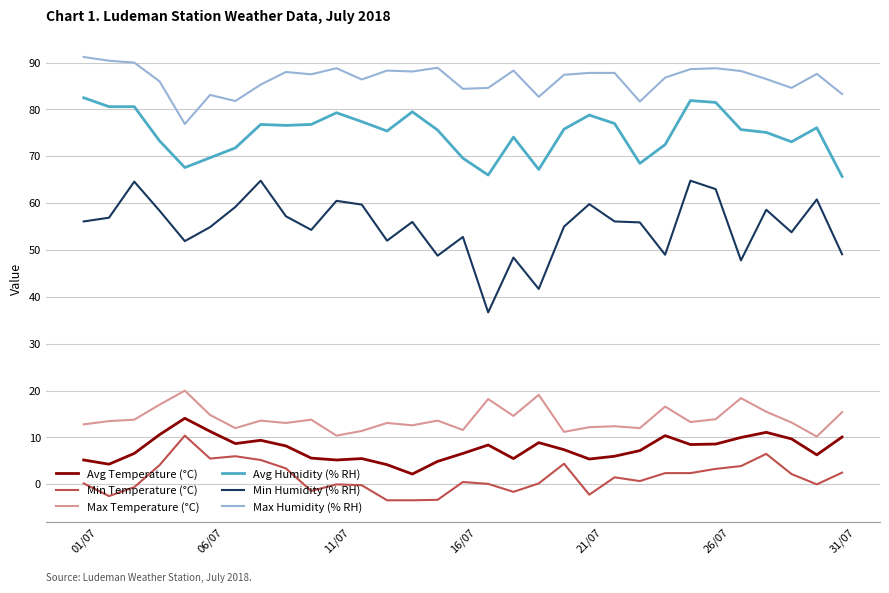

What are all the series names shown in the legend?

Avg Temperature (°C), Min Temperature (°C), Max Temperature (°C), Avg Humidity (% RH), Min Humidity (% RH), Max Humidity (% RH)